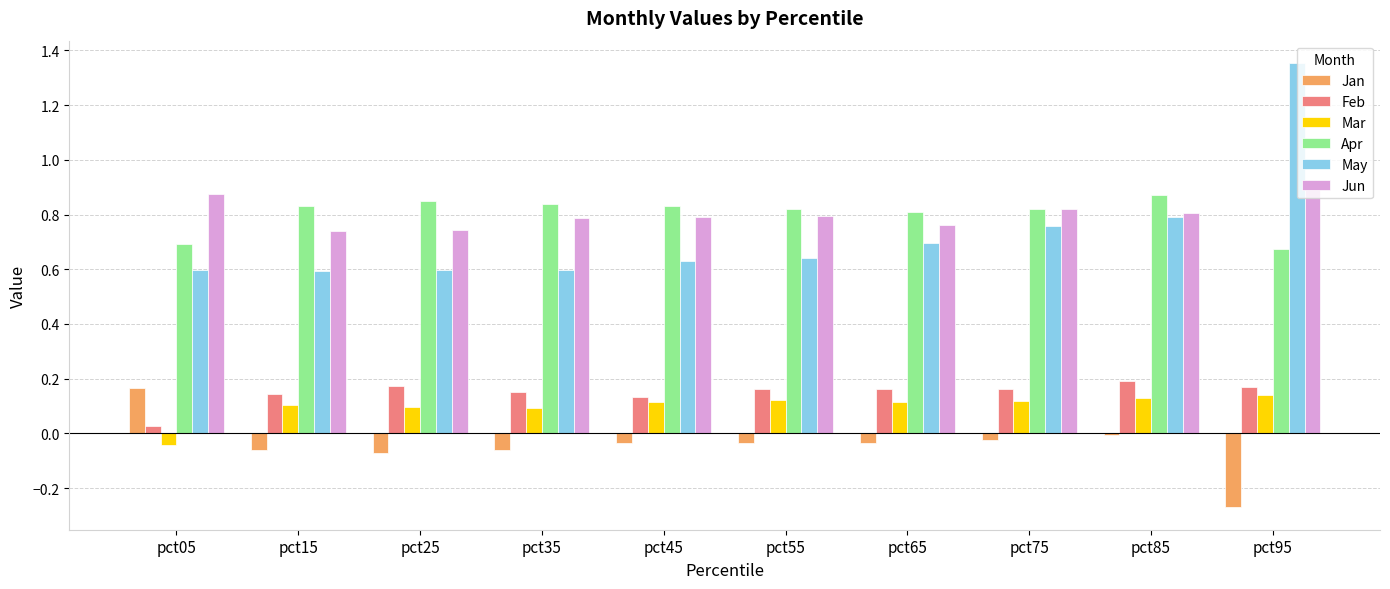

What is the total value across all series at pct95?

3.0